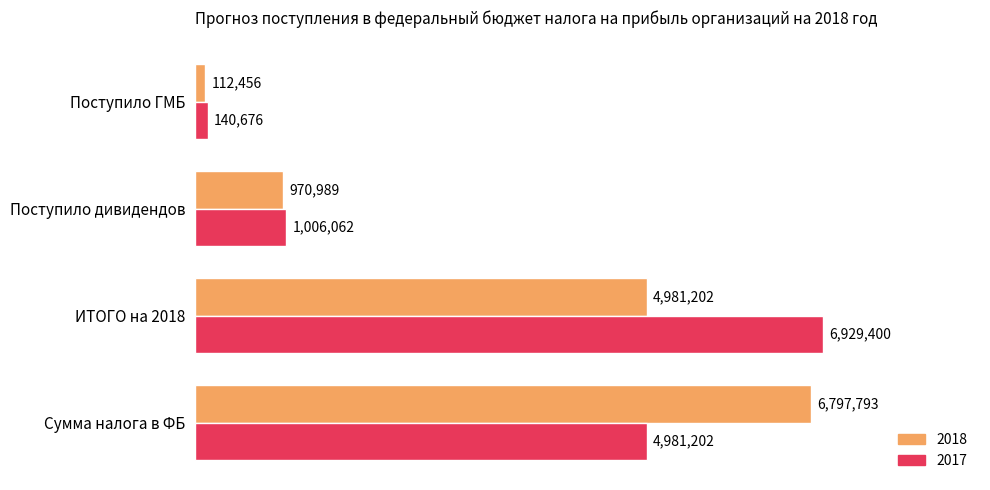

List the series in order of their overall mean, highest first.

2017, 2018